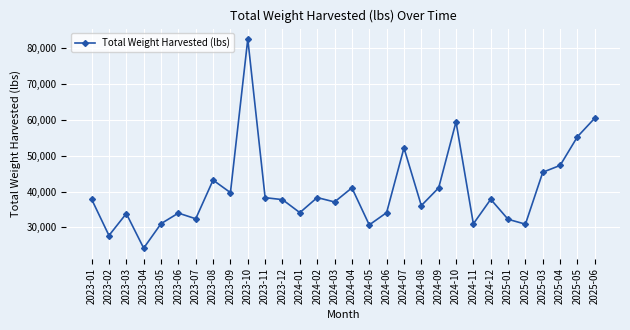

What is the label of the 23rd point from the right?

2023-08